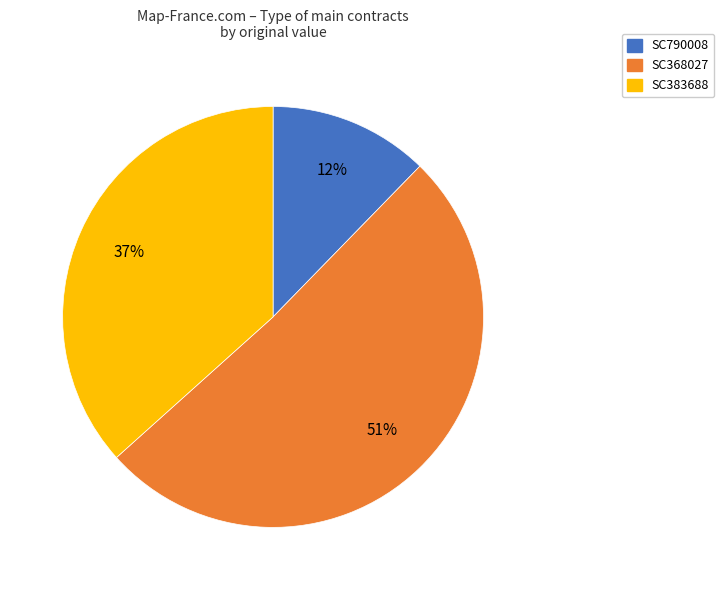

To the nearest percent, what is the difference between the SC368027 and SC383688 slice percentages?

14%